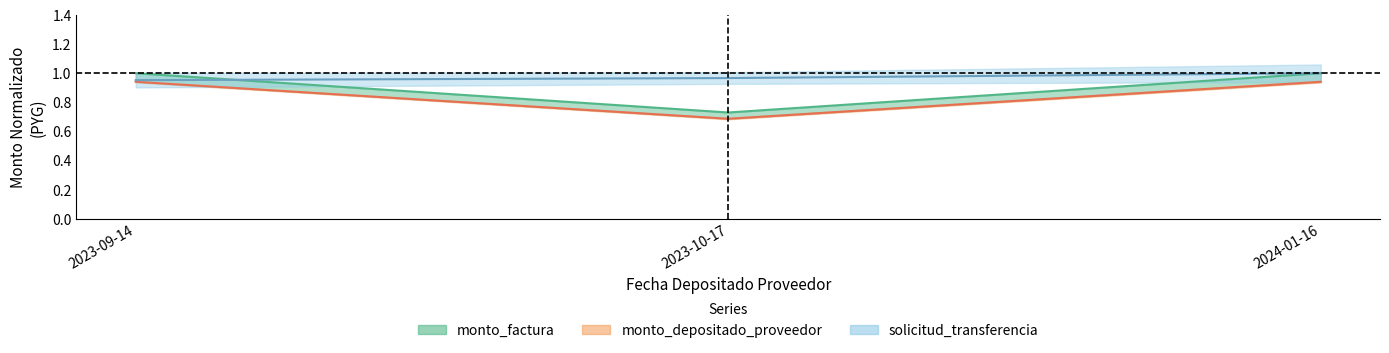

How many lines are shown in the chart?

3